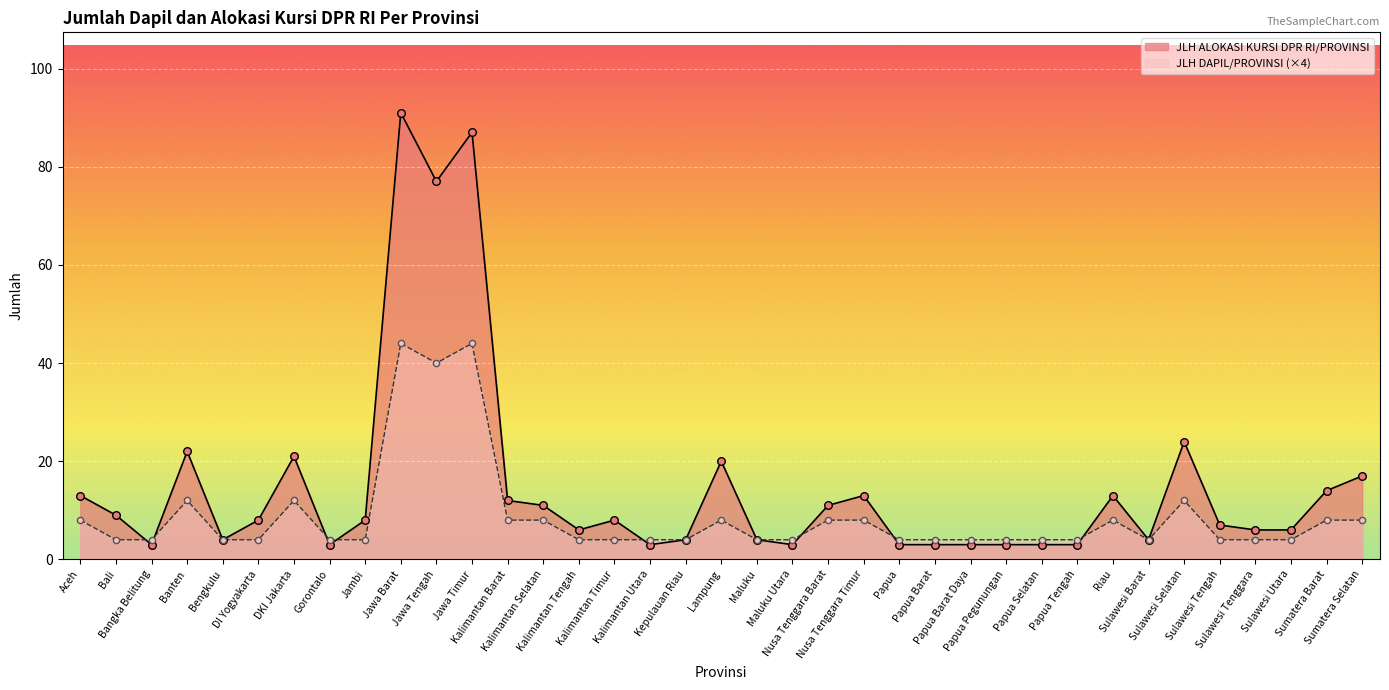

Which series reaches the minimum Y coordinate?

JLH ALOKASI KURSI DPR RI/PROVINSI